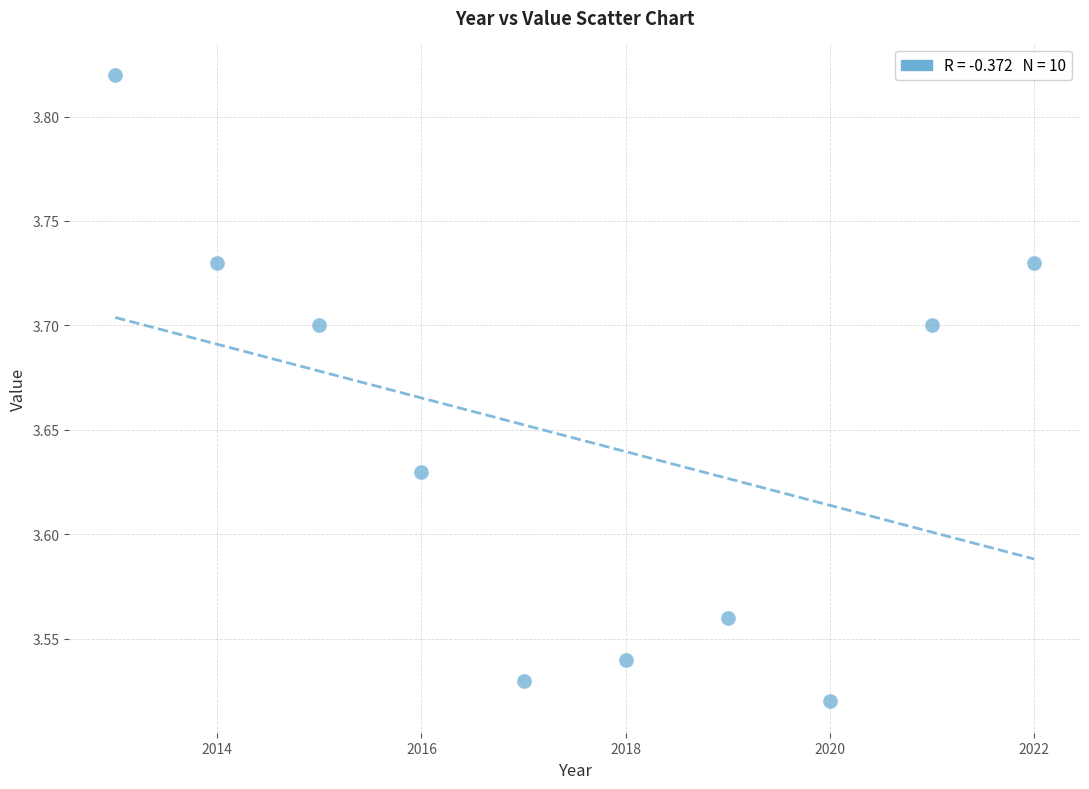

What is the range of Y values (max minus min)?

0.3